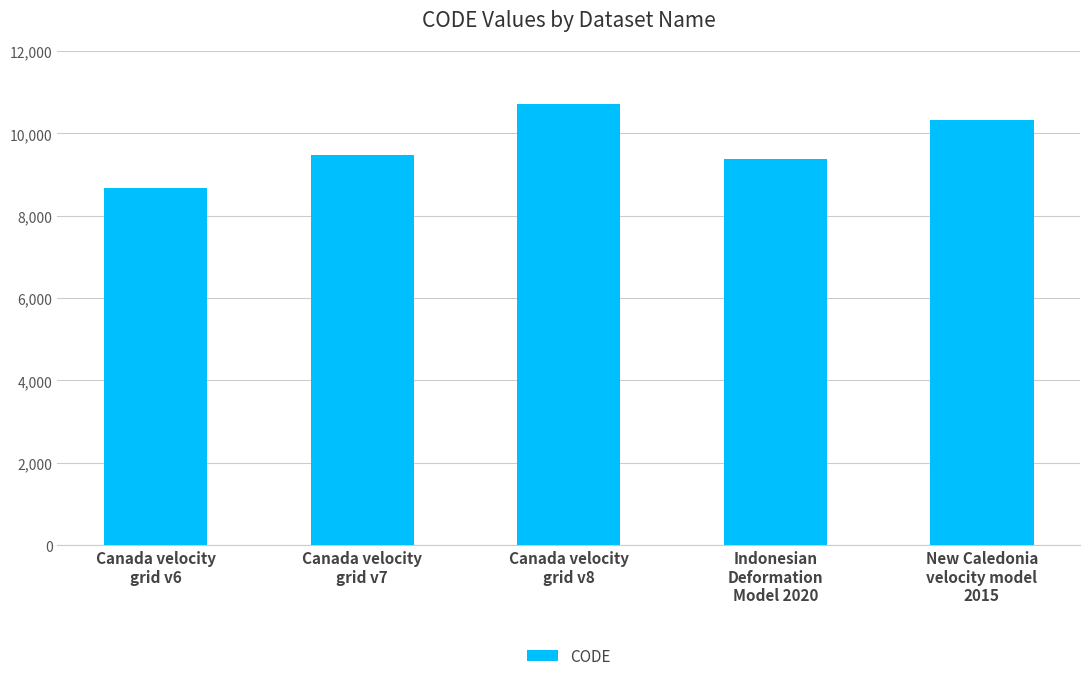

What is the change in value from Canada velocity
grid v8 to New Caledonia
velocity model
2015?

-384